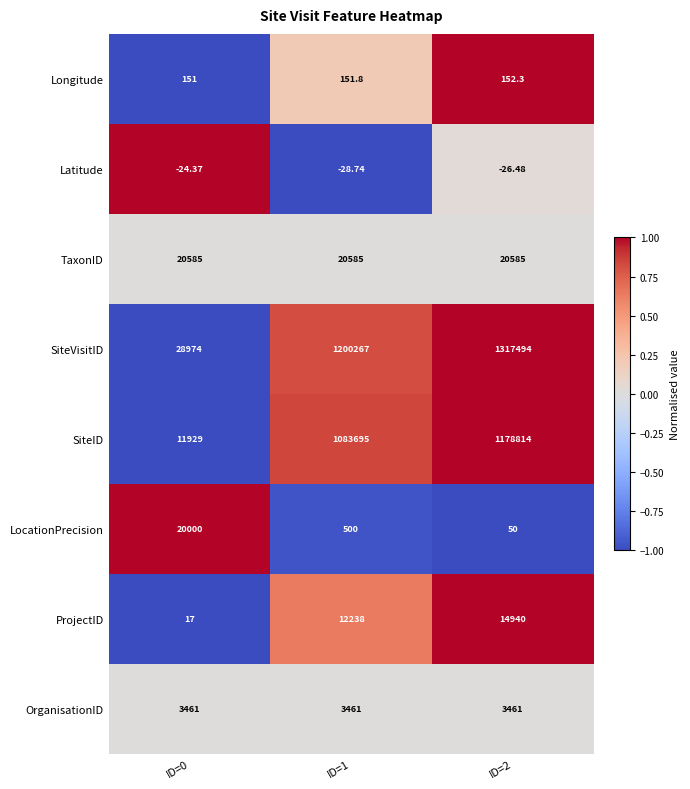

Rank the series at ID=0 from lowest to highest value.

Latitude, ProjectID, Longitude, OrganisationID, SiteID, LocationPrecision, TaxonID, SiteVisitID